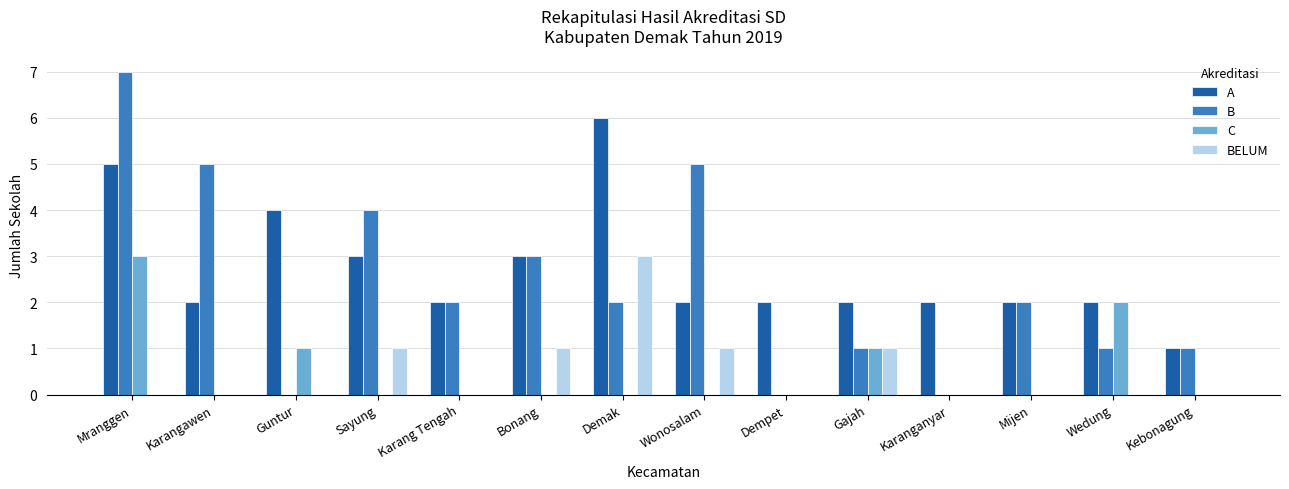

What is the maximum value for B?

7